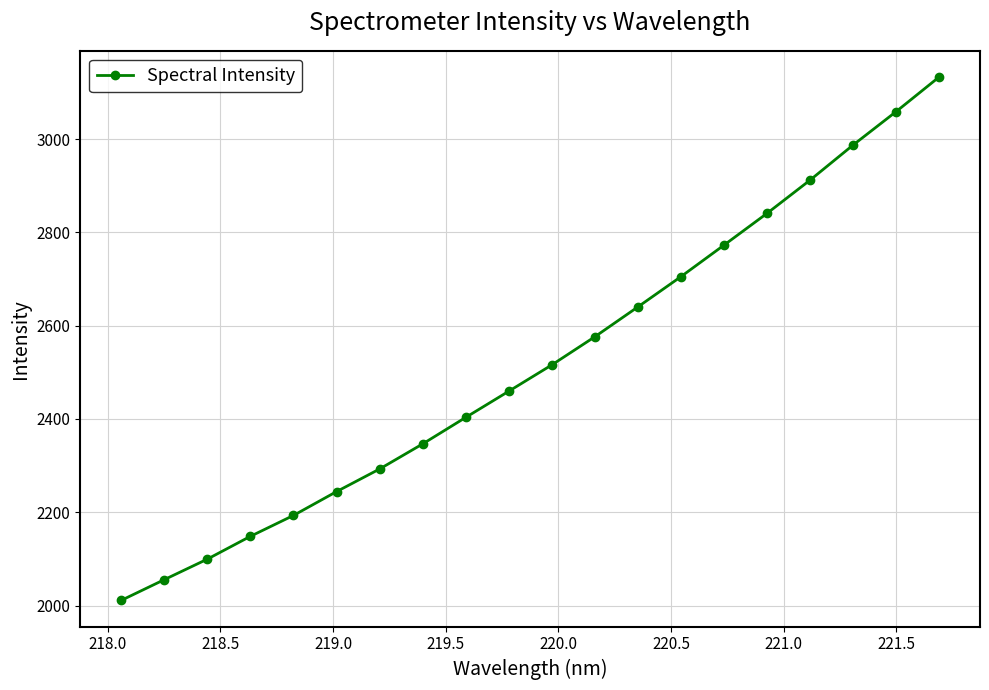

What is the greatest value displayed?

3133.3